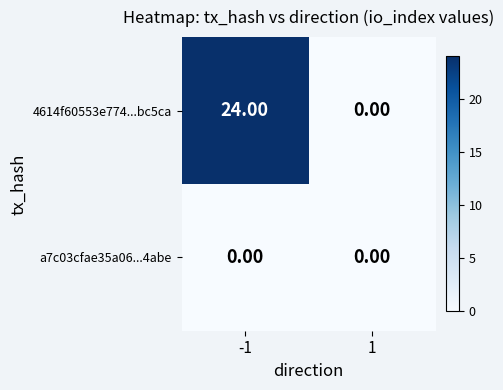

Which series changed the most between -1 and 1?

4614f60553e774...bc5ca